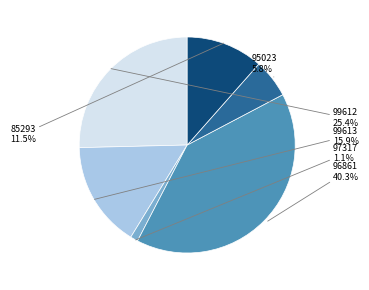

How many slices are in this pie chart?

6